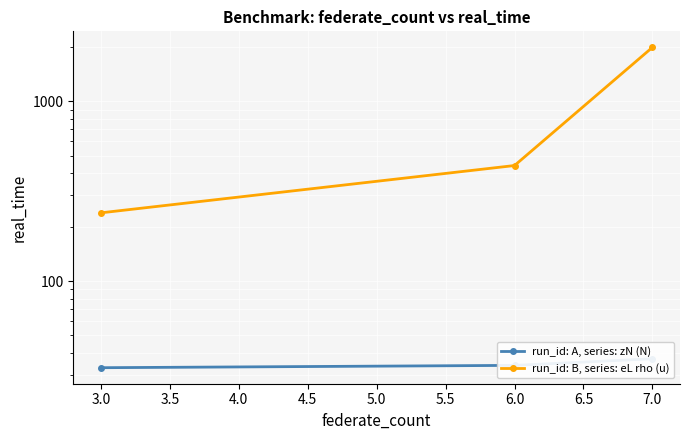

Which has a higher value, 6.0 or 3.0?

6.0